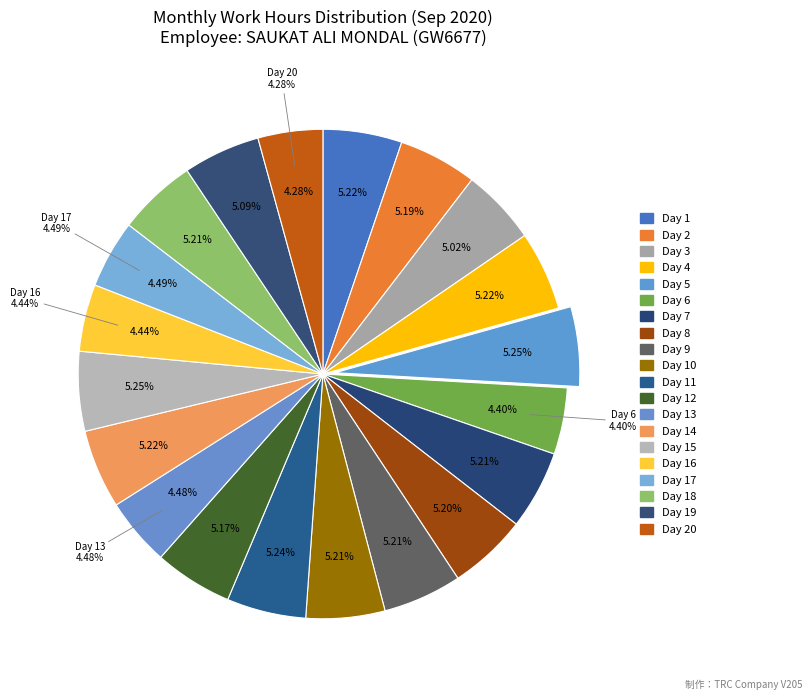

Combined, do Day 17 and Day 5 account for over 50%?

No